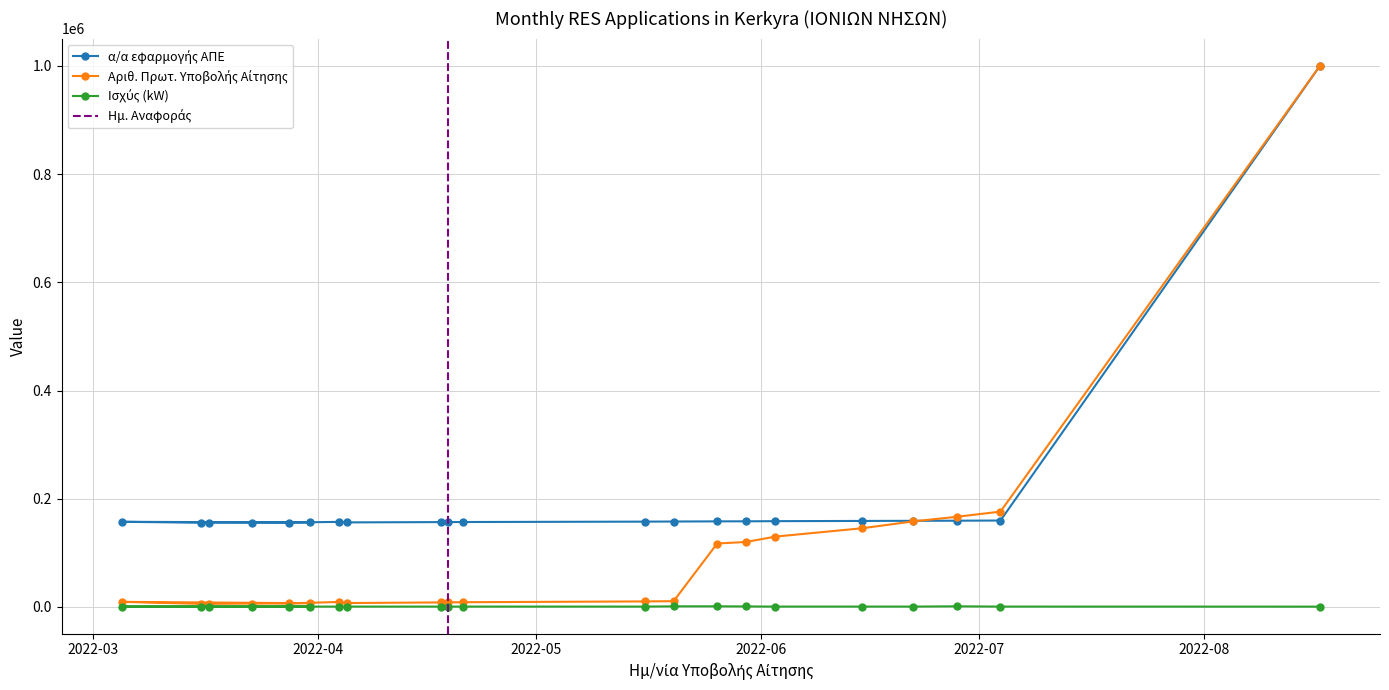

What is the difference between the maximum and second lowest values in the α/α εφαρμογής ΑΠΕ series?

845004.0